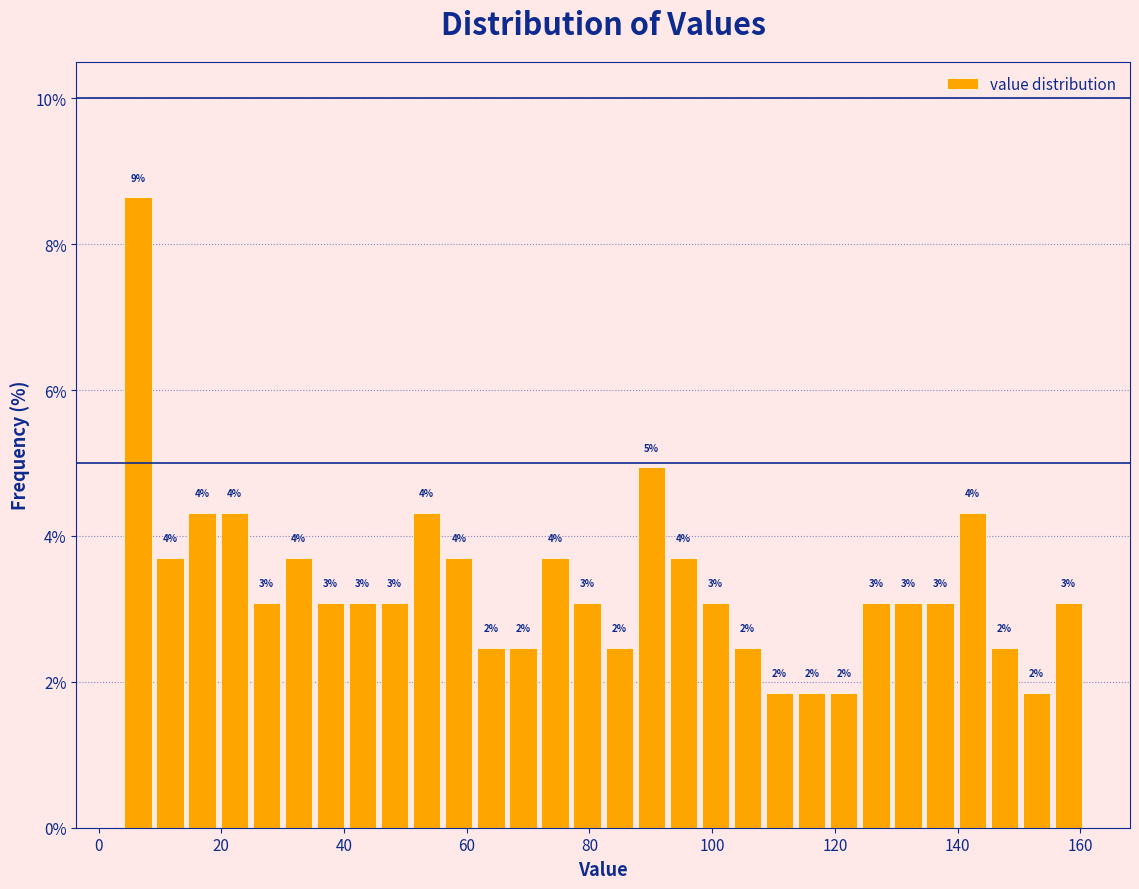

Read against the x-axis, roughly where is the centre of the tallest bar?

6